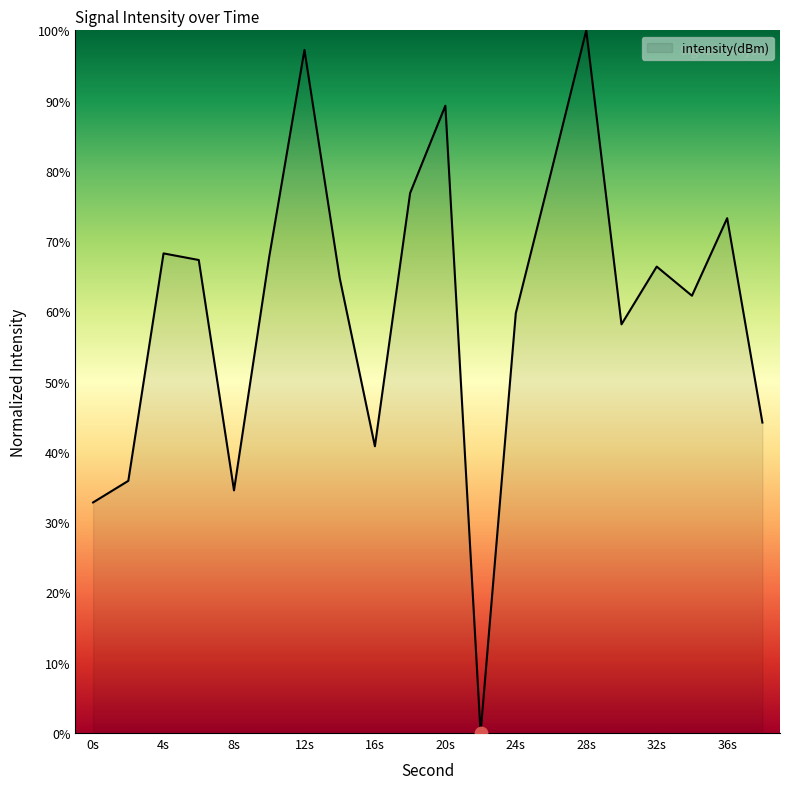

What is the maximum value shown in the chart?

100.0